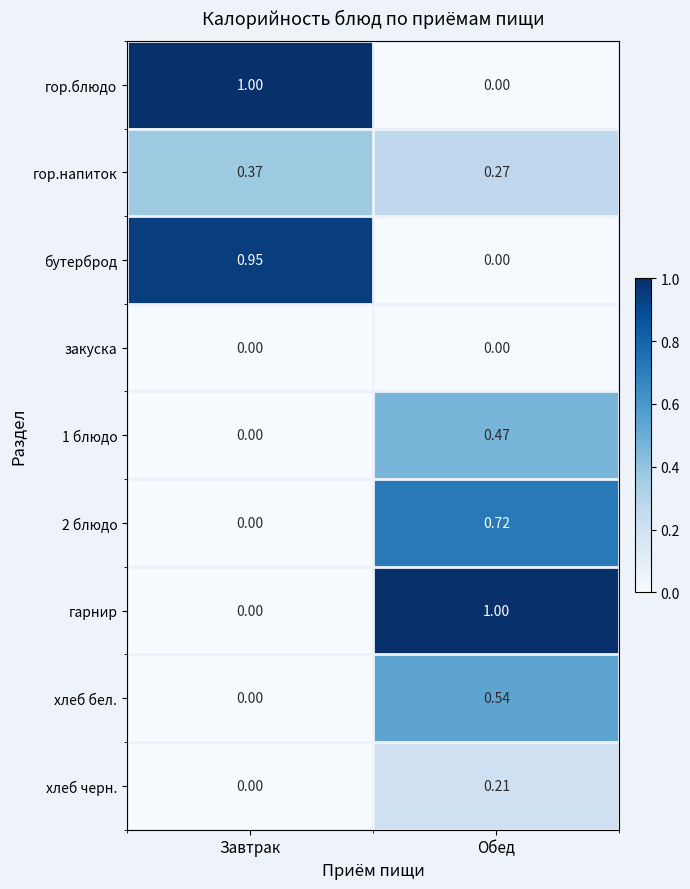

List the labels in order of 1 блюдо value, largest first.

Обед, Завтрак